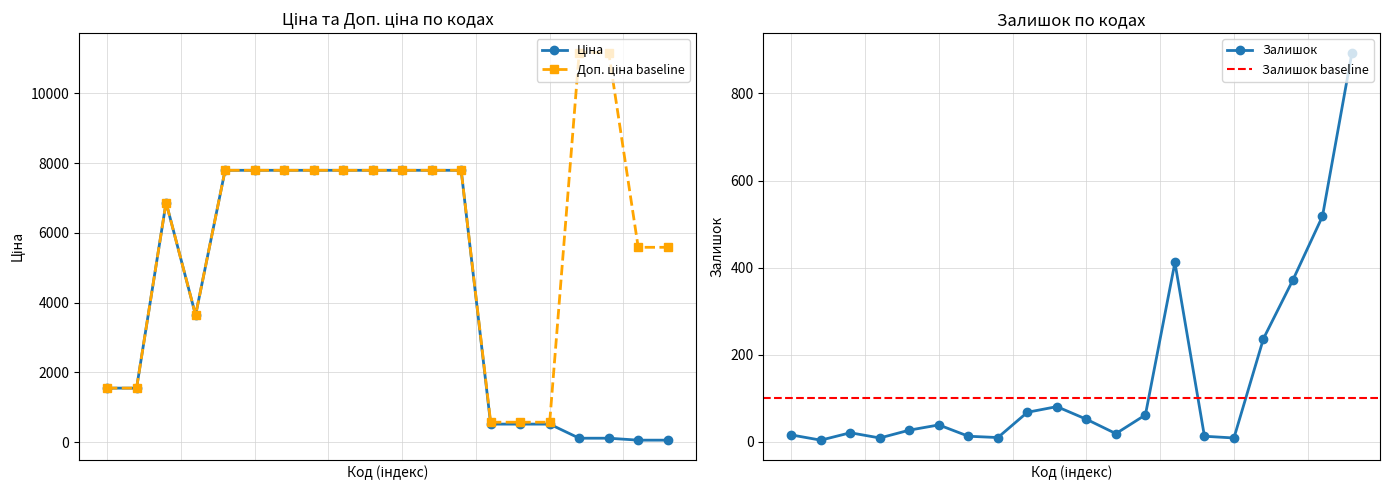

At 258151850, list the series in order from smallest to largest.

Залишок, Ціна, Доп. ціна